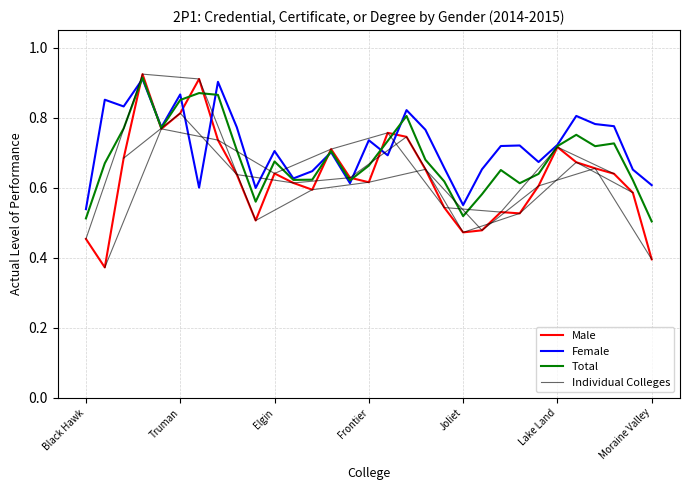

True or false: Female has a value of 0.6 at Washington.

True